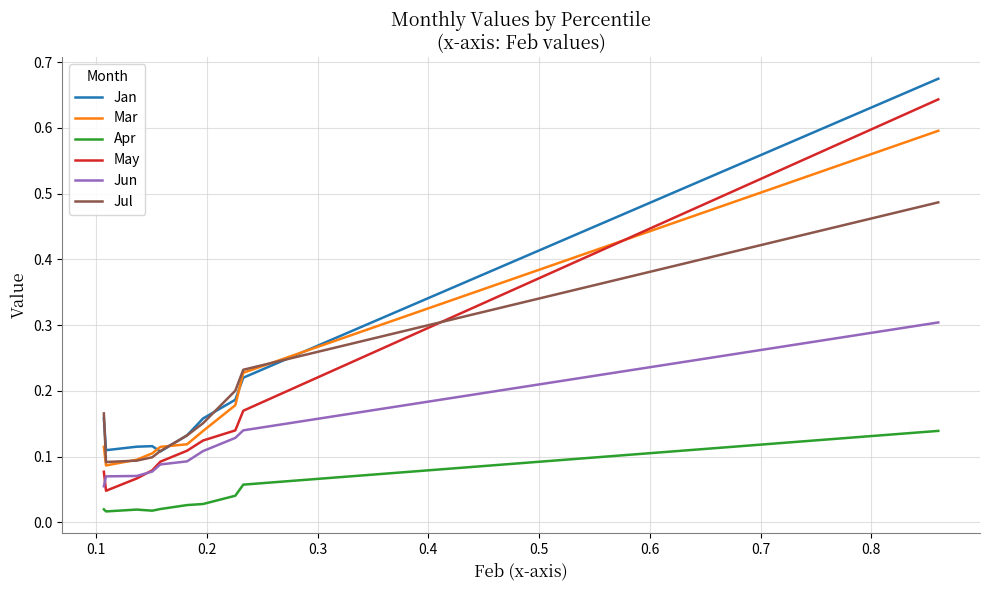

Rank the series by their maximum value, from lowest to highest.

Apr, Jun, Jul, Mar, May, Jan